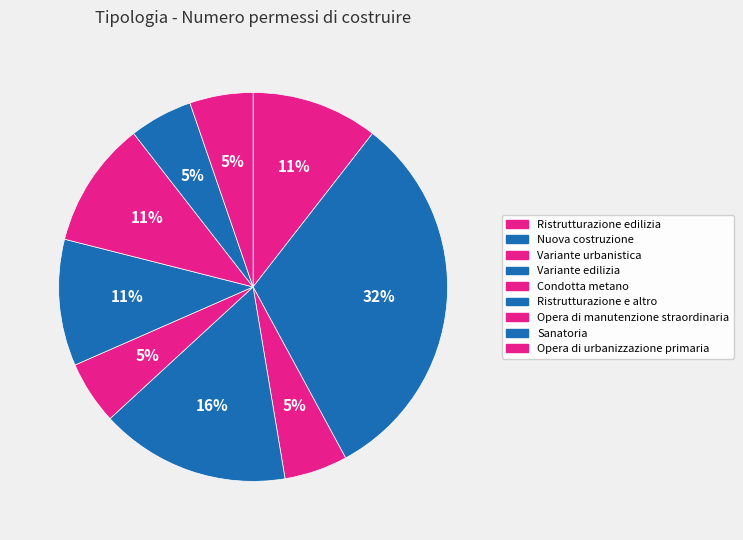

What is the smallest slice in the pie chart?

Variante urbanistica